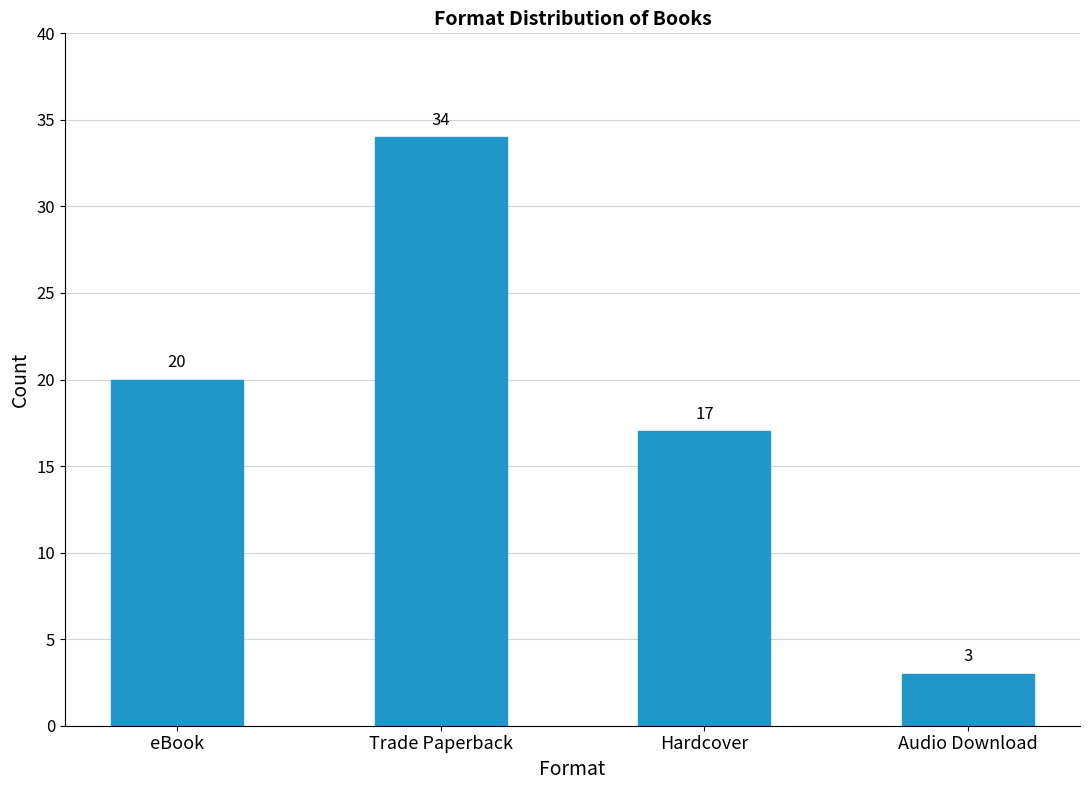

The chart shows a value of 20 at eBook. True or false?

True